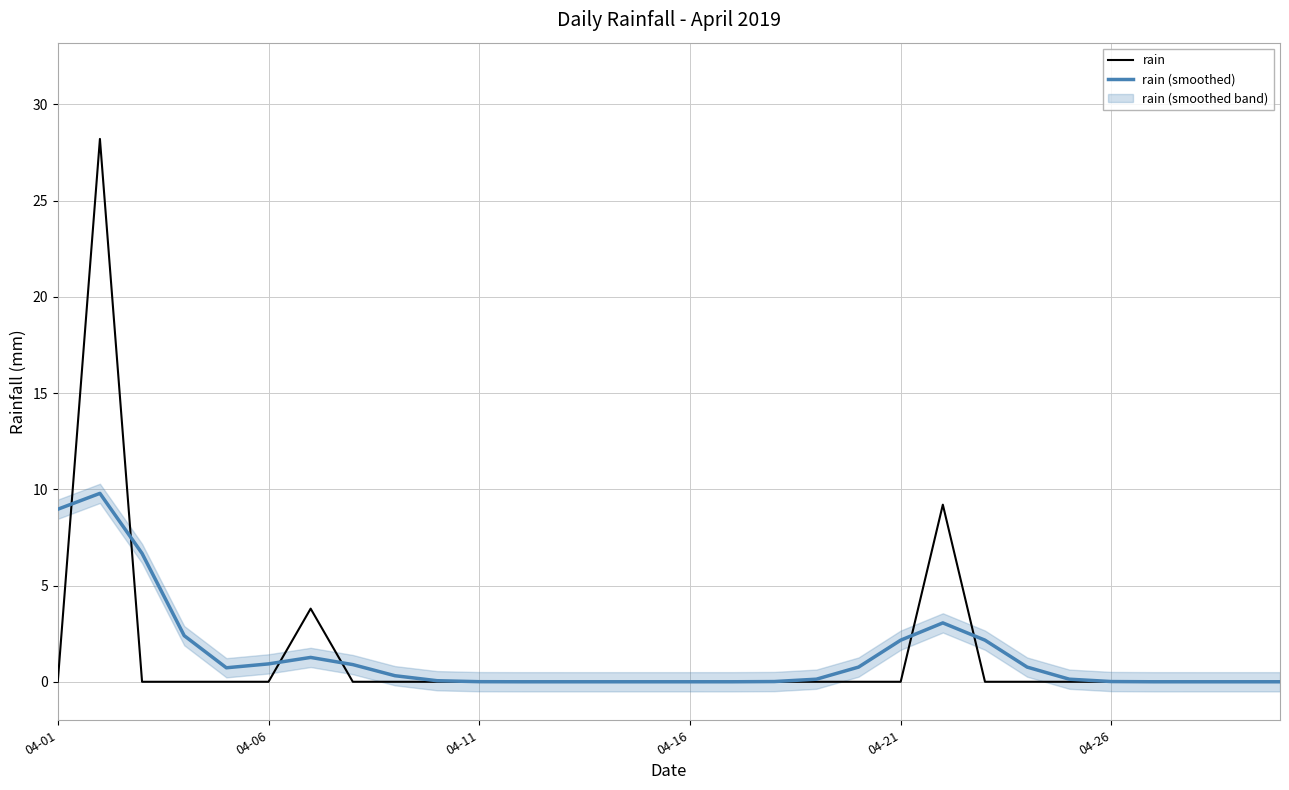

What is the average value of the rain series?

1.4